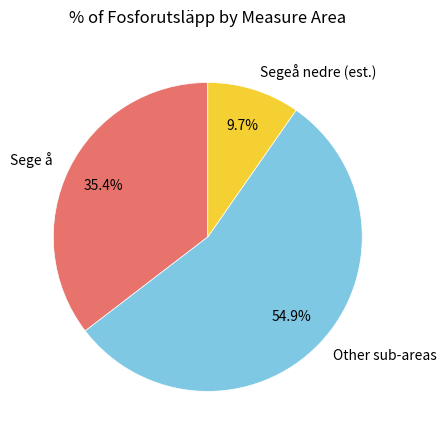

Which slice is the largest?

Other sub-areas